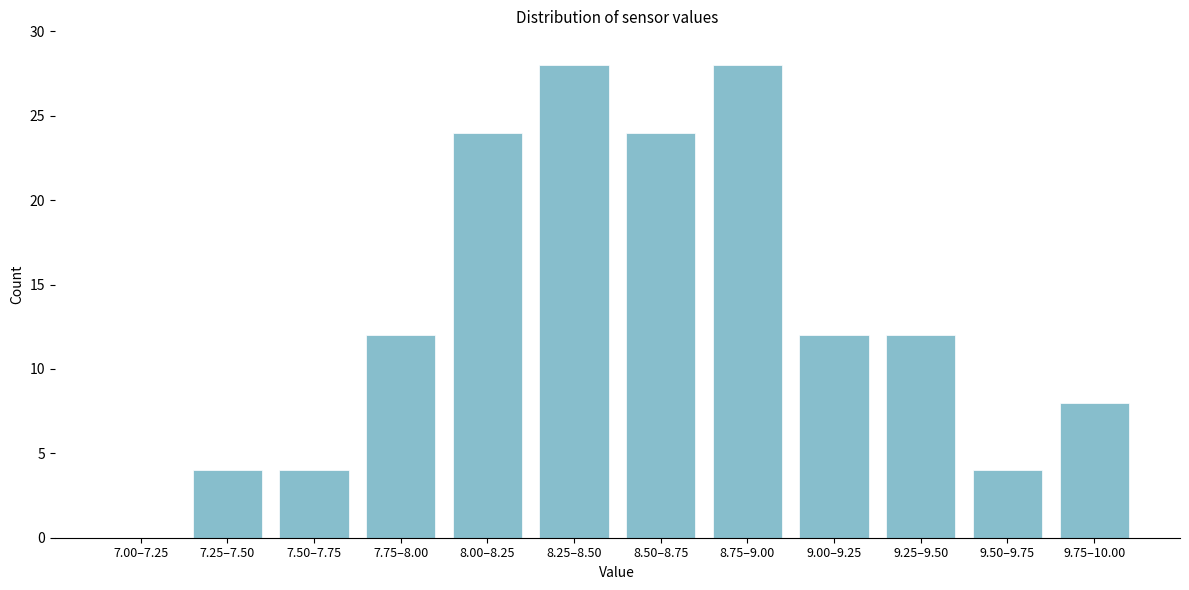

Reading left to right, what are all the values shown in this chart?

7.00–7.25=0	7.25–7.50=4	7.50–7.75=4	7.75–8.00=12	8.00–8.25=24	8.25–8.50=28	8.50–8.75=24	8.75–9.00=28	9.00–9.25=12	9.25–9.50=12	9.50–9.75=4	9.75–10.00=8